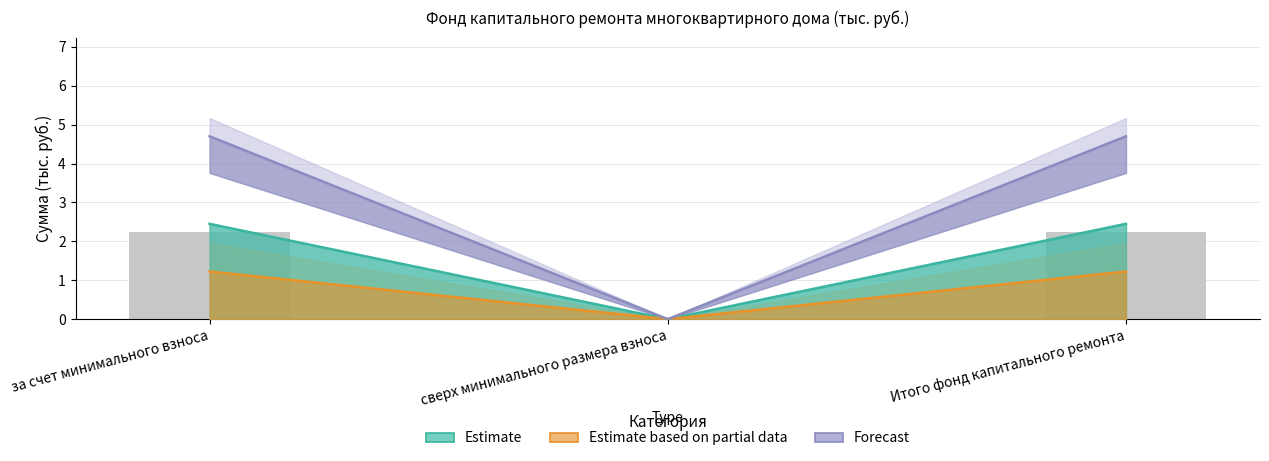

Which label corresponds to the smallest value in the chart?

сверх минимального размера взноса